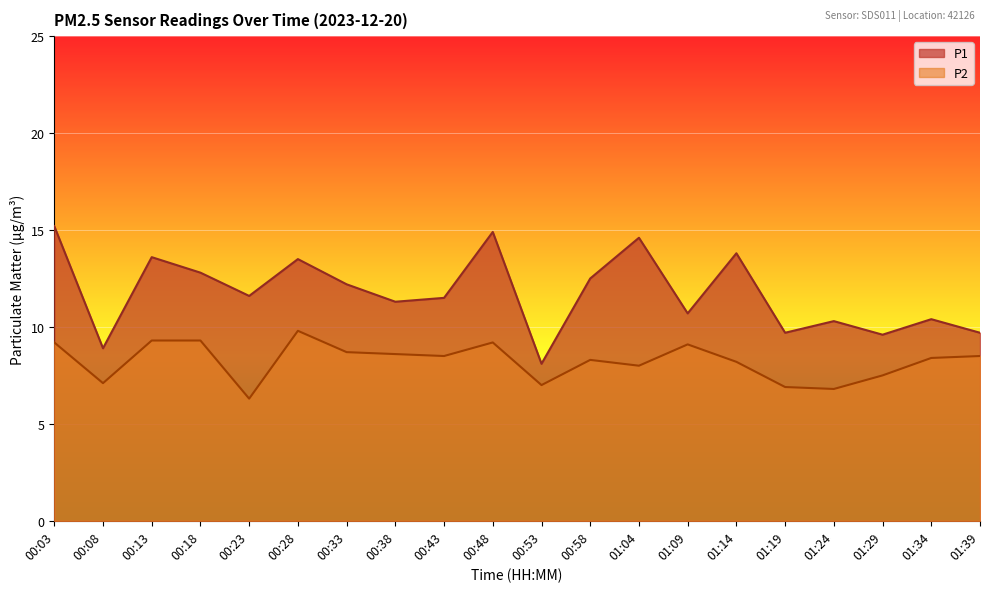

What is the total value across all series at 01:39?

18.2